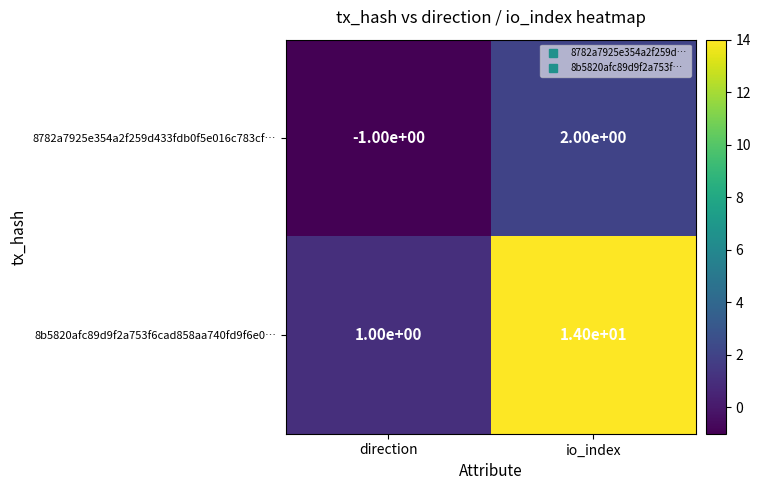

Which series has the largest total across all categories?

8b5820afc89d9f2a753f6cad858aa740fd9f6e0…